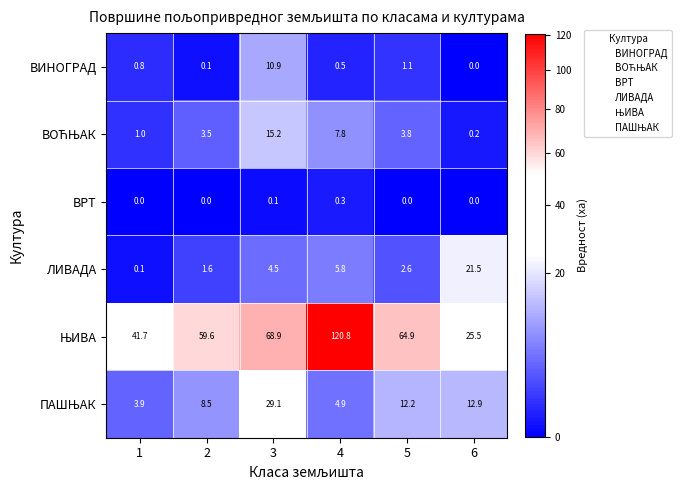

Count the number of categories in the chart.

6